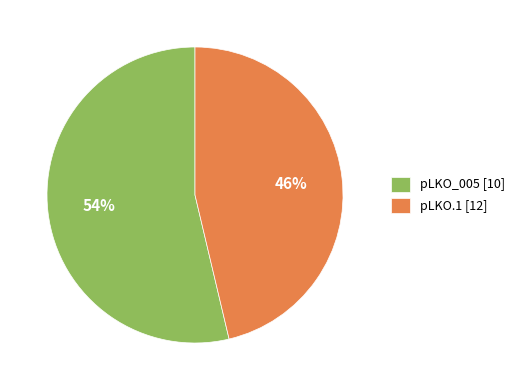

Is the sum of pLKO.1 [12] and pLKO_005 [10] greater than half?

Yes